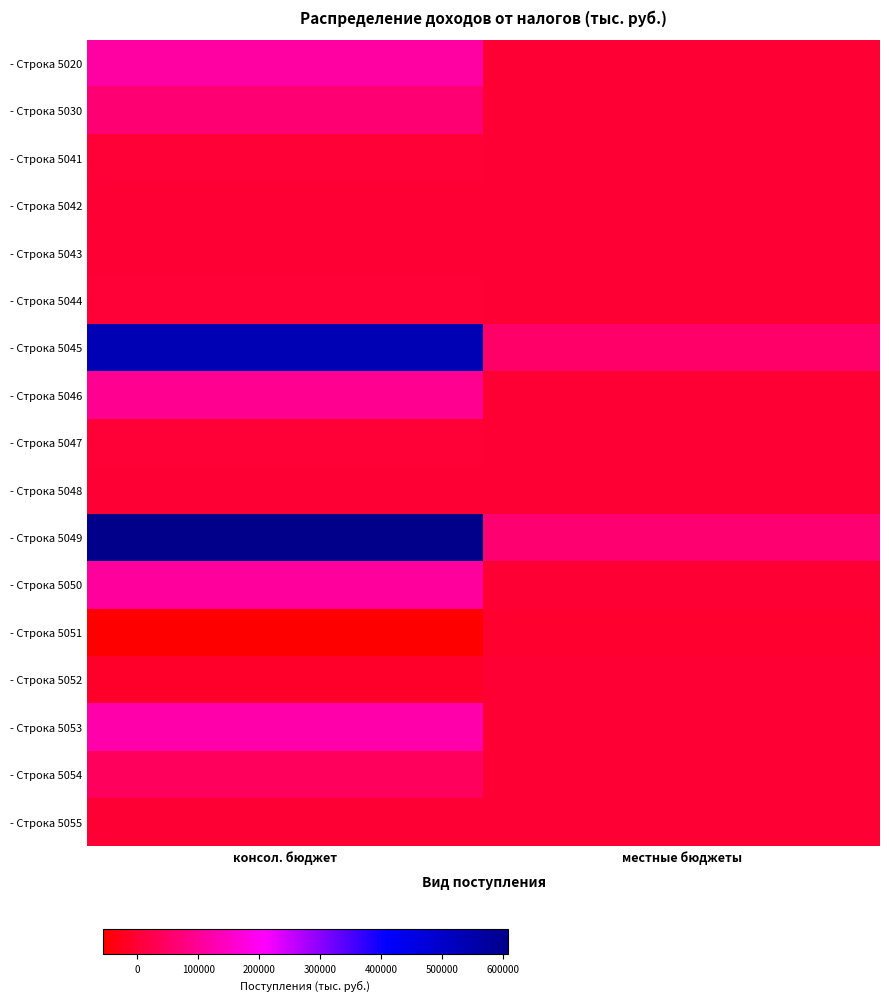

What is the difference between the highest and lowest values at консол. бюджет?

664004